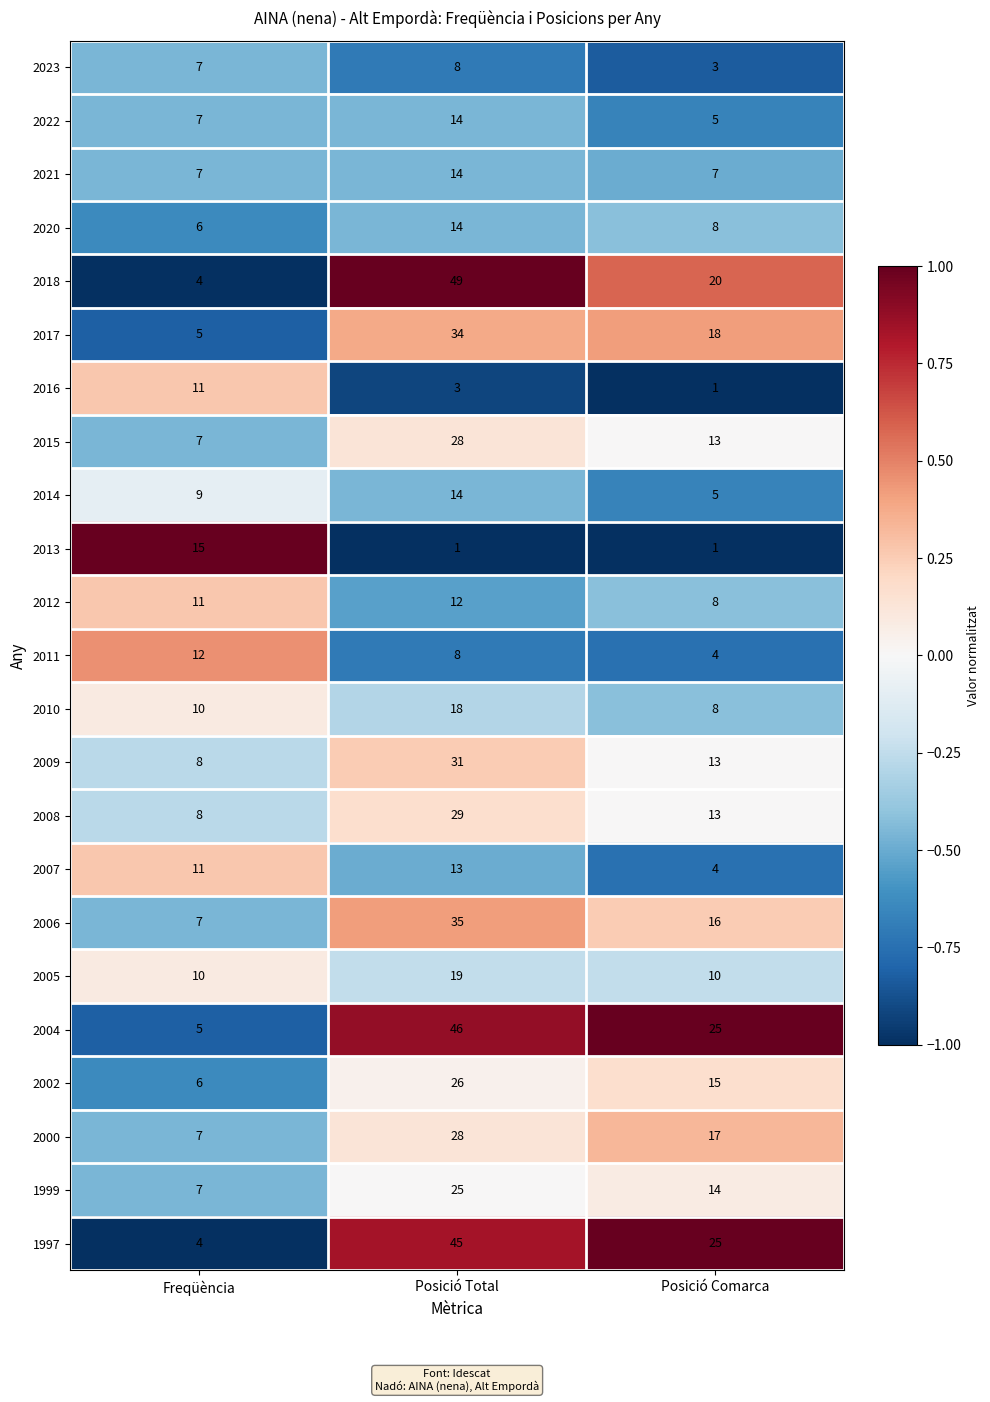

What is the difference between the 2008 values at Posició Total and Posició Comarca?

16